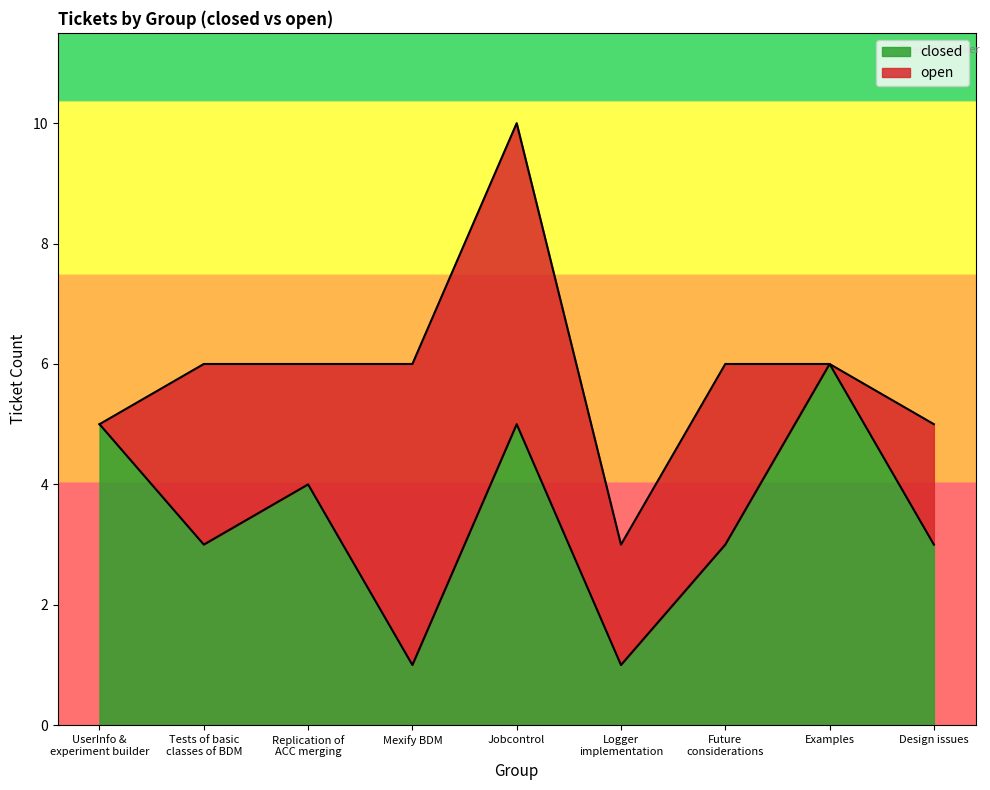

What is the ratio of the value at Mexify BDM to the value at Design issues?

0.3